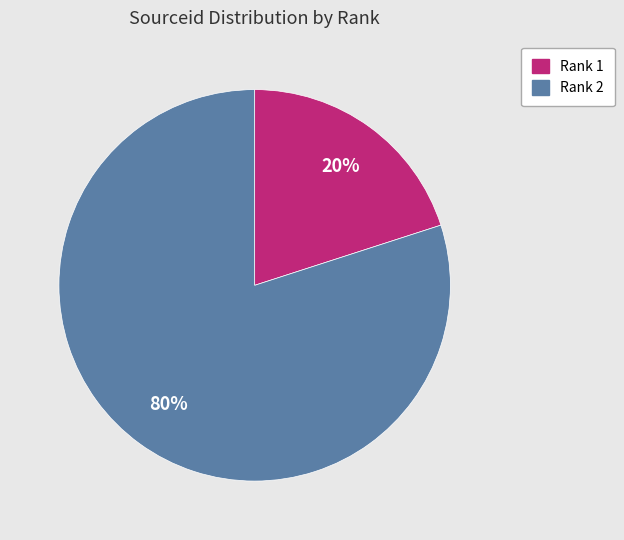

The Rank 2 slice represents 71% of the pie. True or false?

False